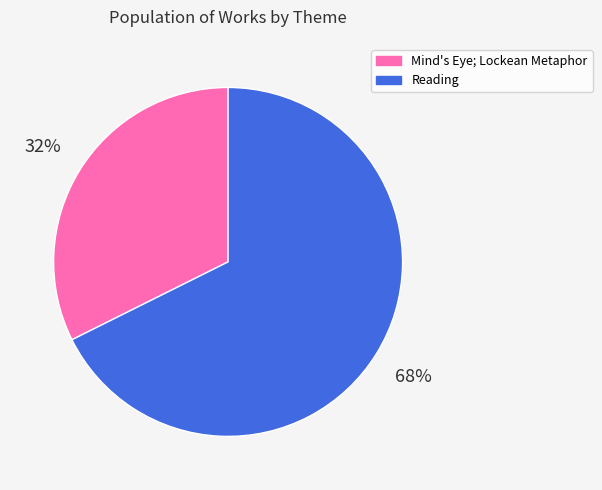

How many segments does this pie chart have?

2